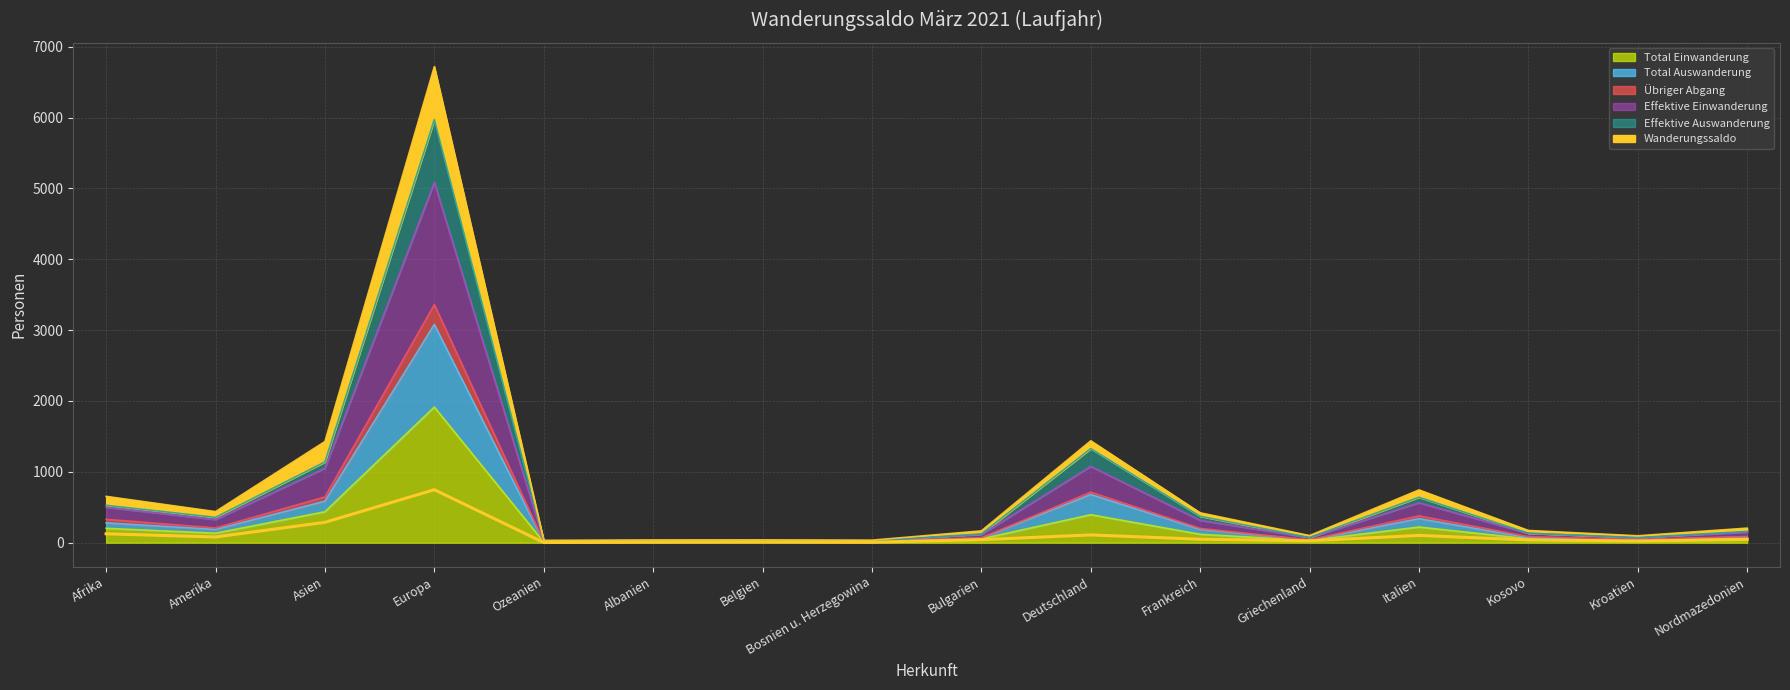

The value of Total Auswanderung at Bosnien u. Herzegowina is 29. True or false?

True